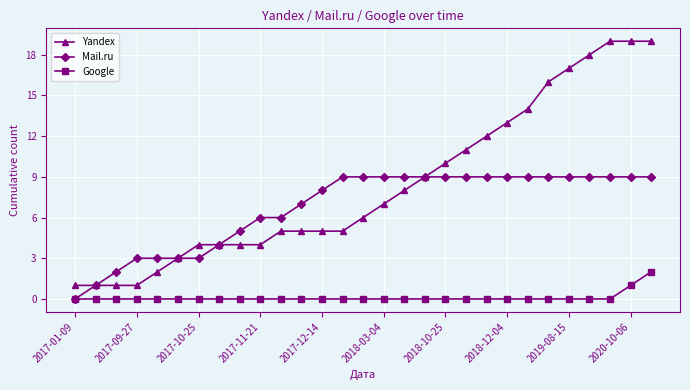

How many positive values does the Mail.ru series have?

28